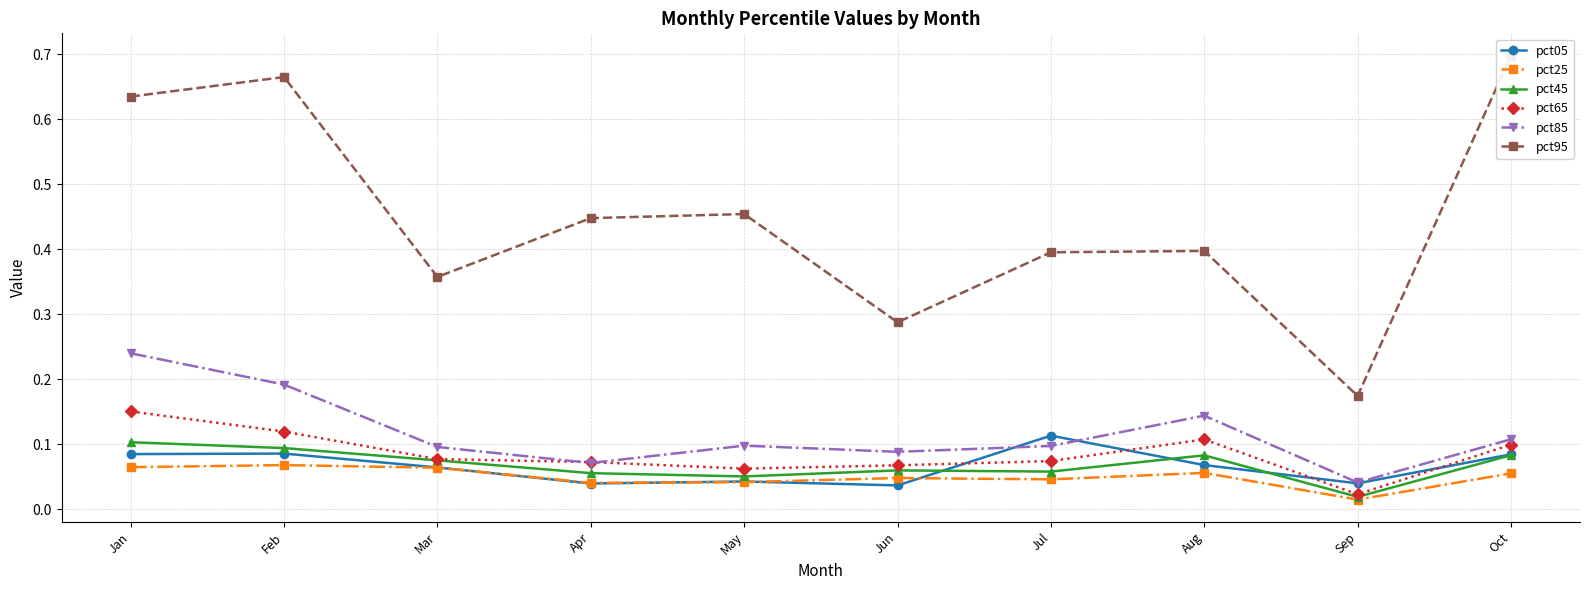

Between Jun and Oct, which series saw the biggest shift?

pct95